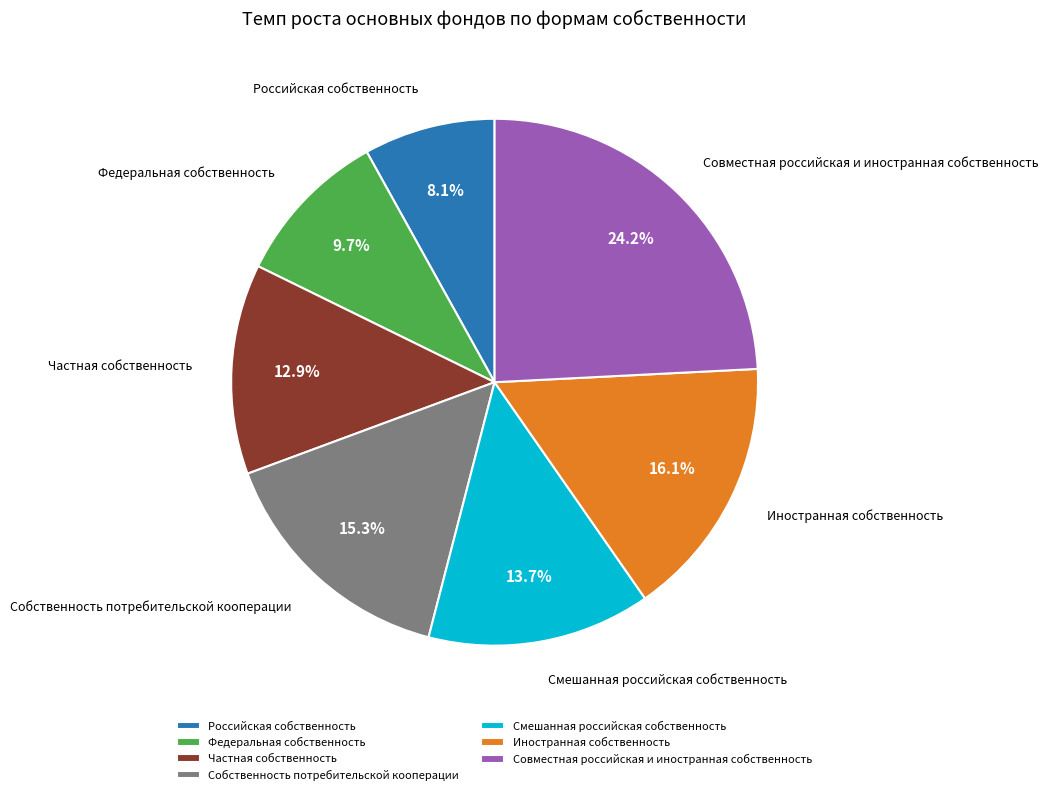

To the nearest percent, what is the combined percentage of Частная собственность and Совместная российская и иностранная собственность?

37%